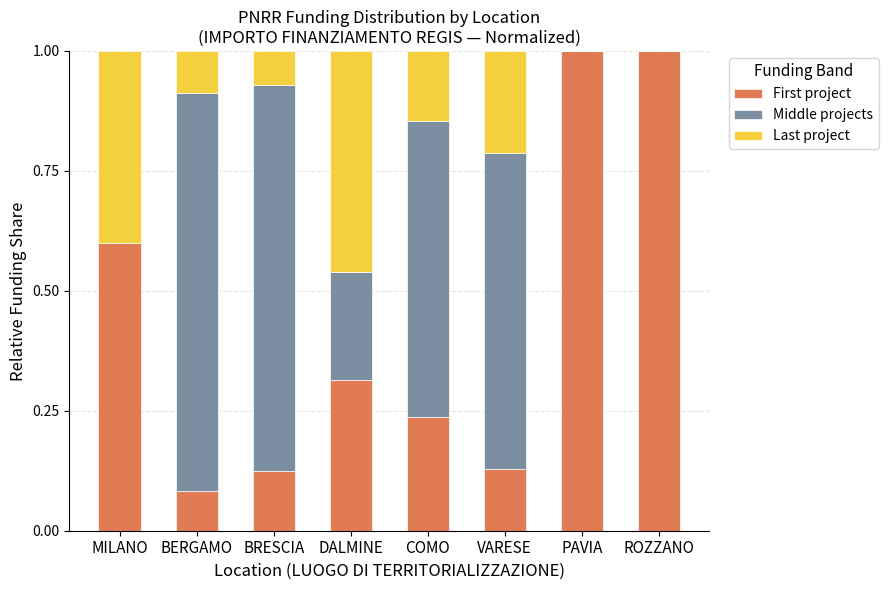

What is the total value across all series at BRESCIA?

1.0